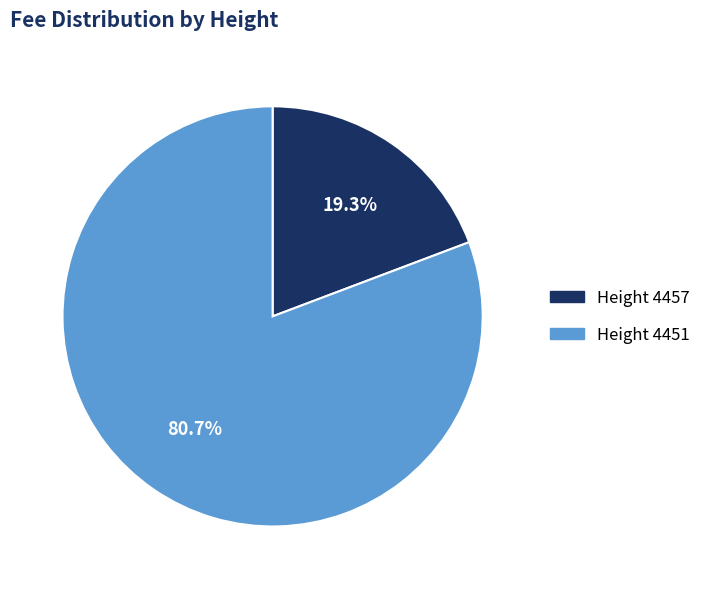

Which slice is the smallest?

Height 4457